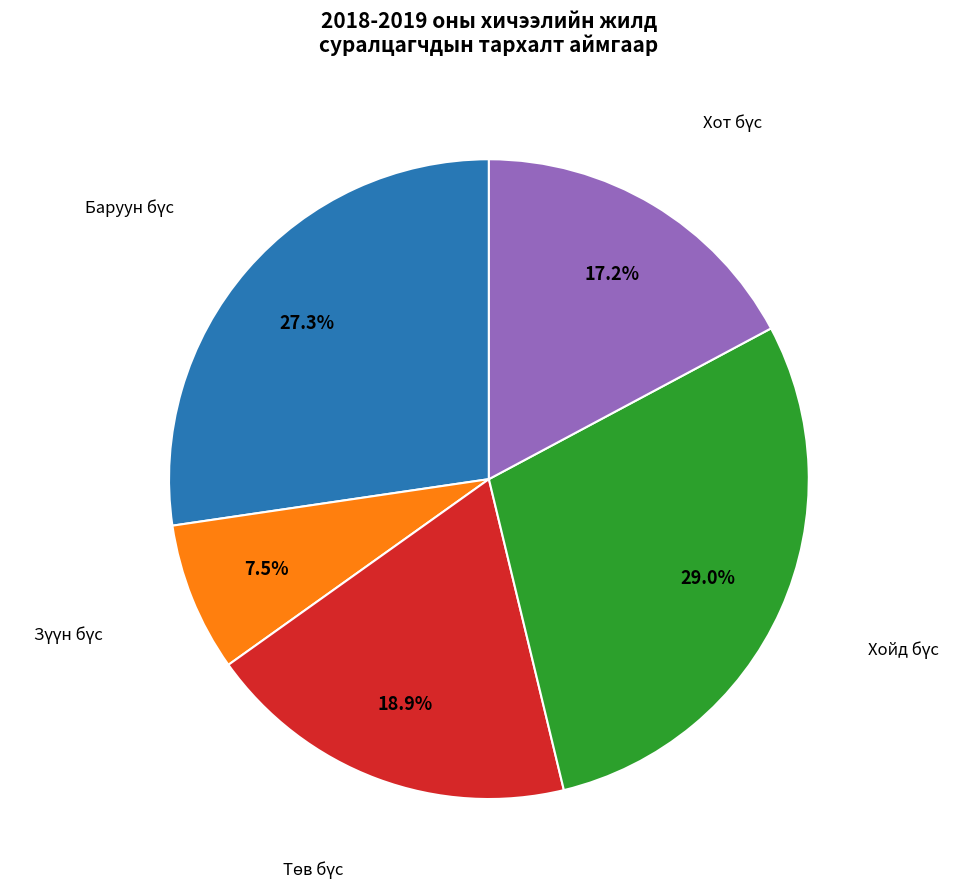

Is there a majority slice in this chart?

No